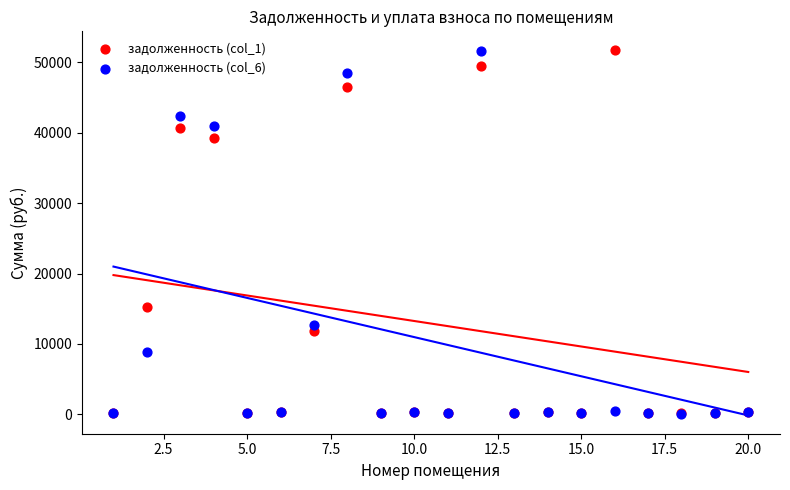

Which series contains the lowest Y value?

задолженность (col_6)